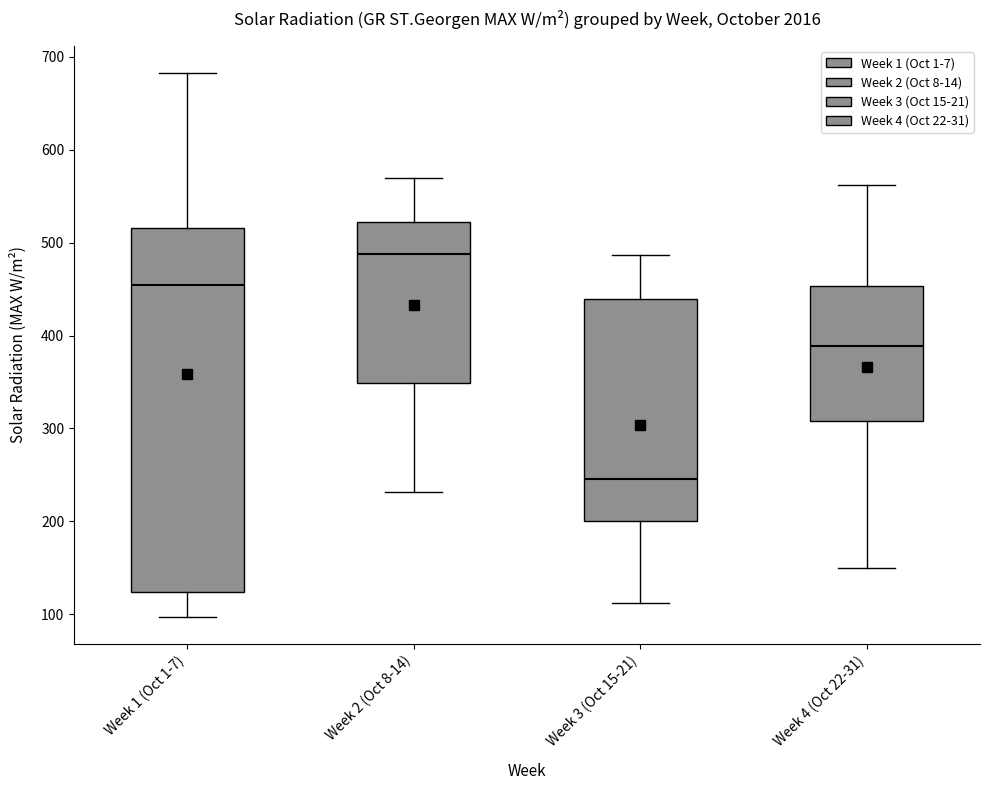

Which box's median line is the highest?

Week 2 (Oct 8-14)